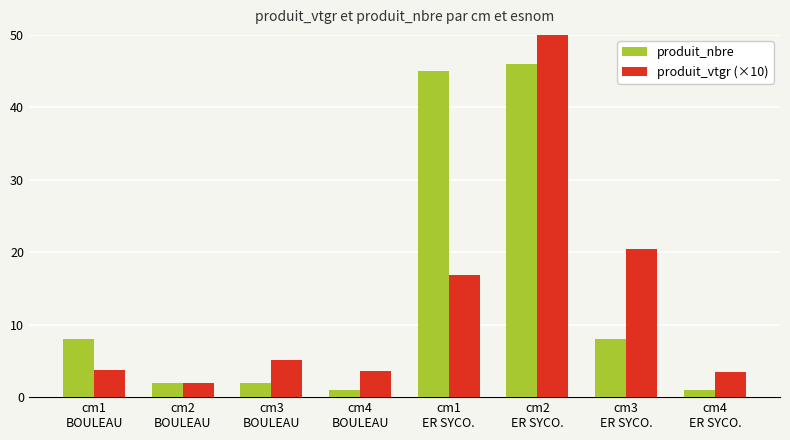

Which category has the highest value across all series?

cm2
ER SYCO.